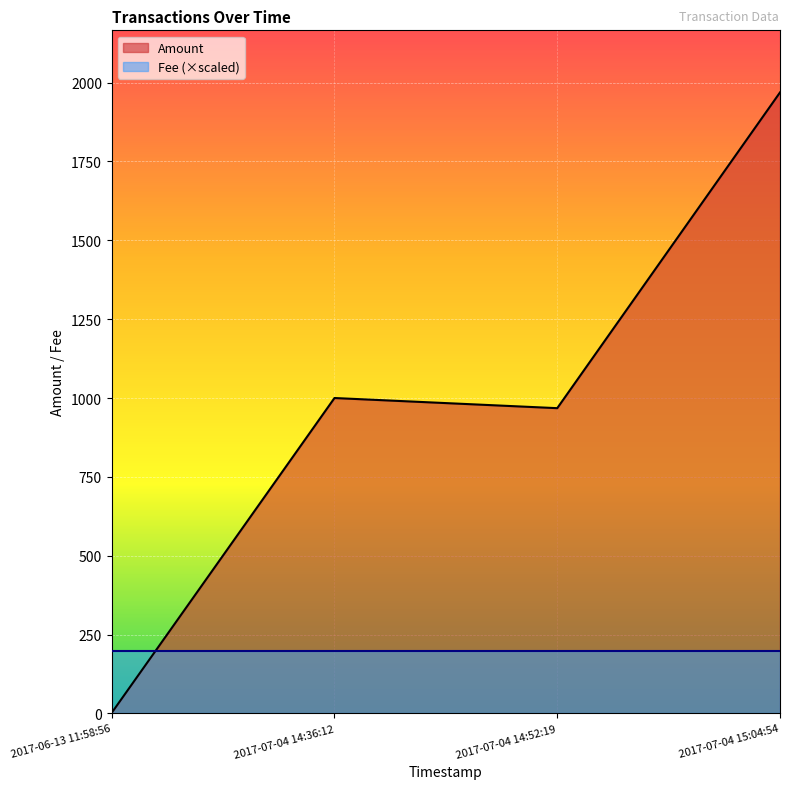

Where do Fee (×scaled) and Amount first cross each other?

2017-06-13 11:58:56 and 2017-07-04 14:36:12